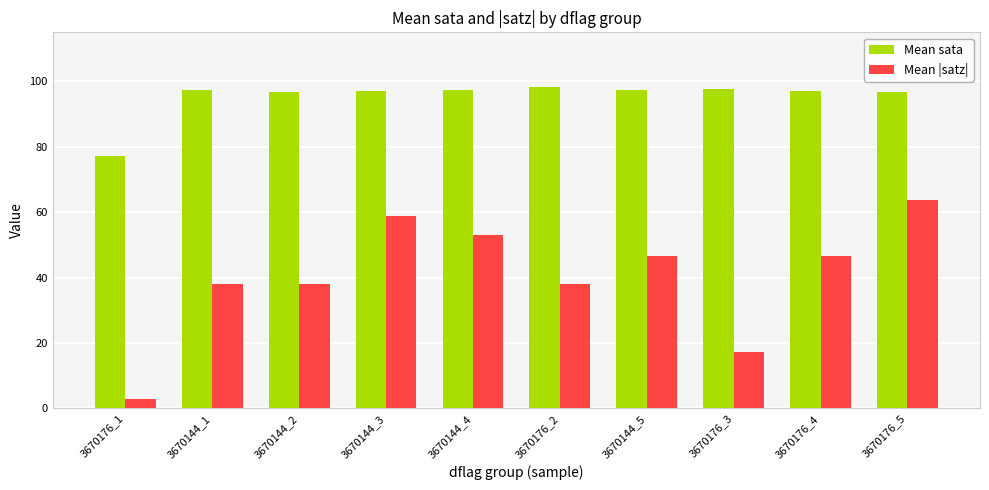

What is the approximate value of Mean |satz| at 3670144_1?

38.0